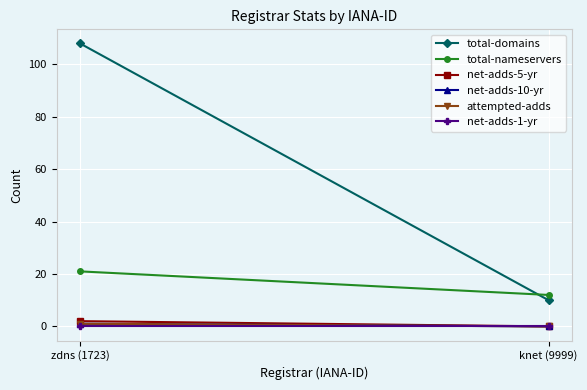

True or false: attempted-adds has a value of 0 at knet (9999).

True